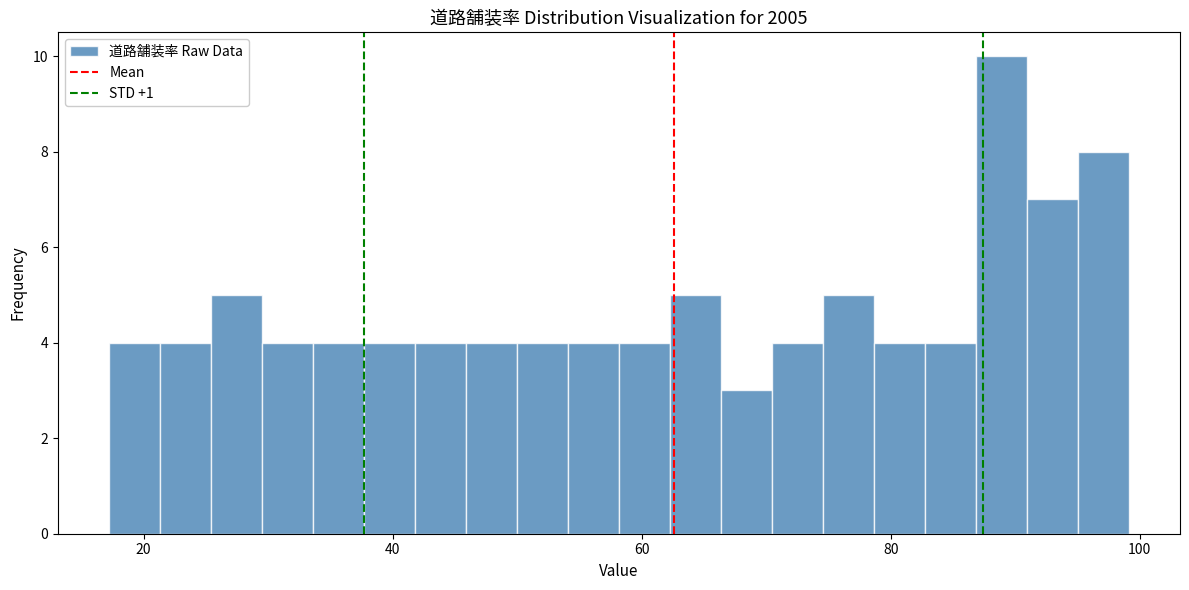

Read against the x-axis, roughly where is the centre of the tallest bar?

88